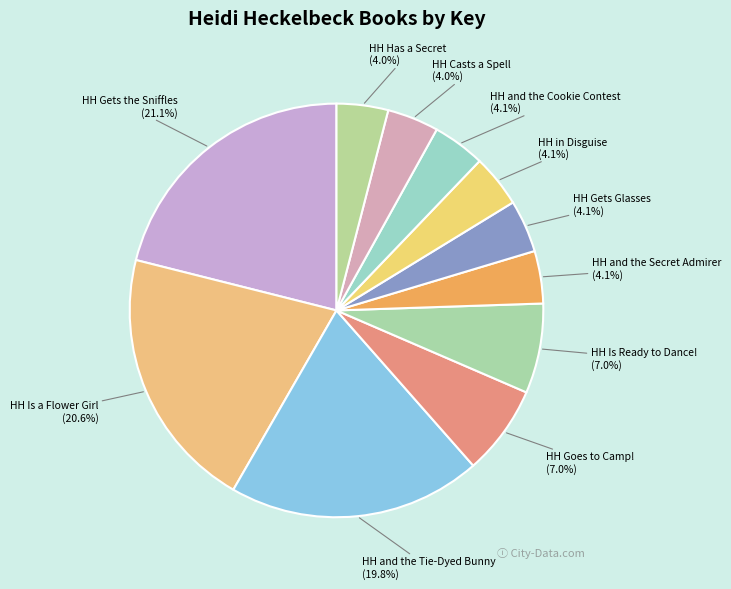

Count the number of slices in the pie.

11